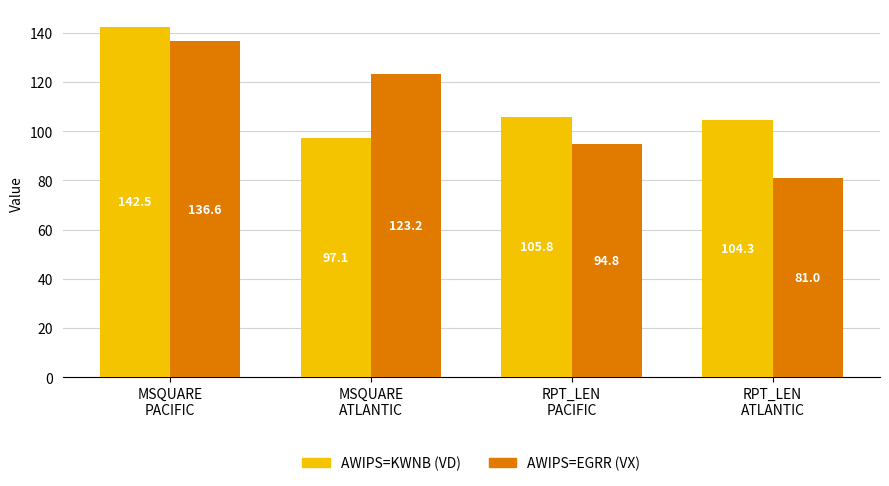

The AWIPS=EGRR (VX) series shows 128.6 at RPT_LEN
PACIFIC. True or false?

False